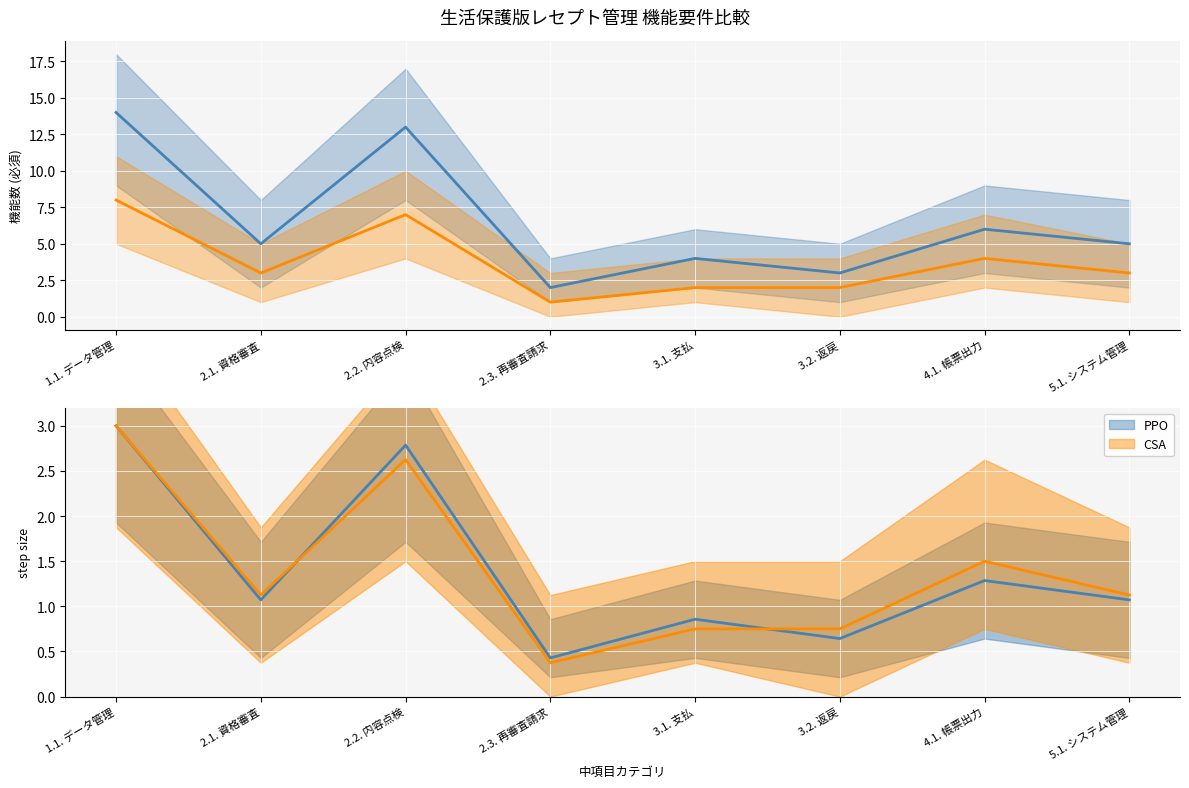

What is the average value of the CSA series?

4